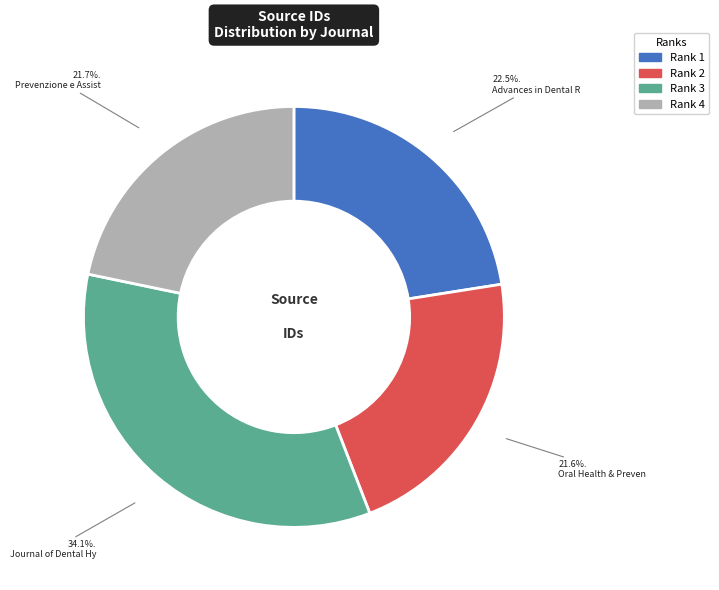

Count the number of slices in the pie.

4